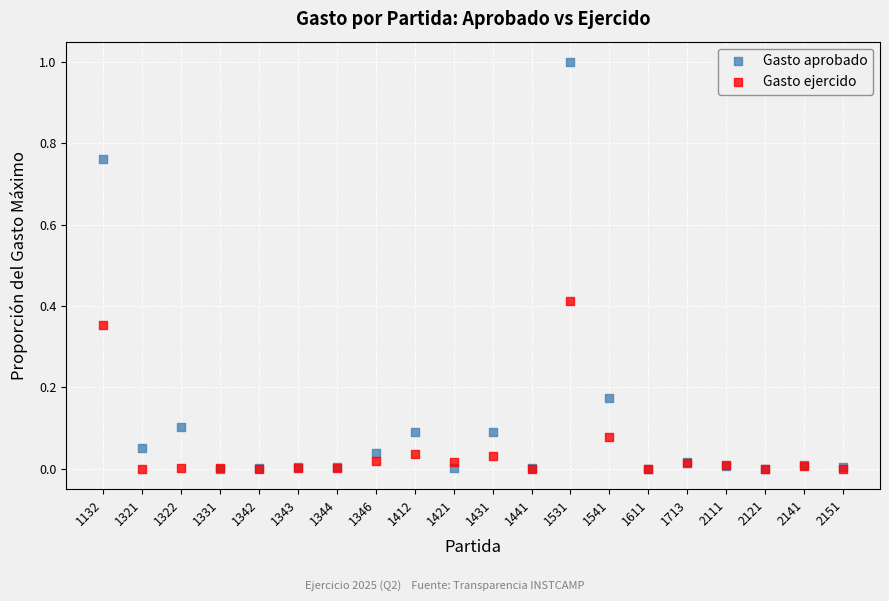

Which series contains the highest Y value?

Gasto aprobado